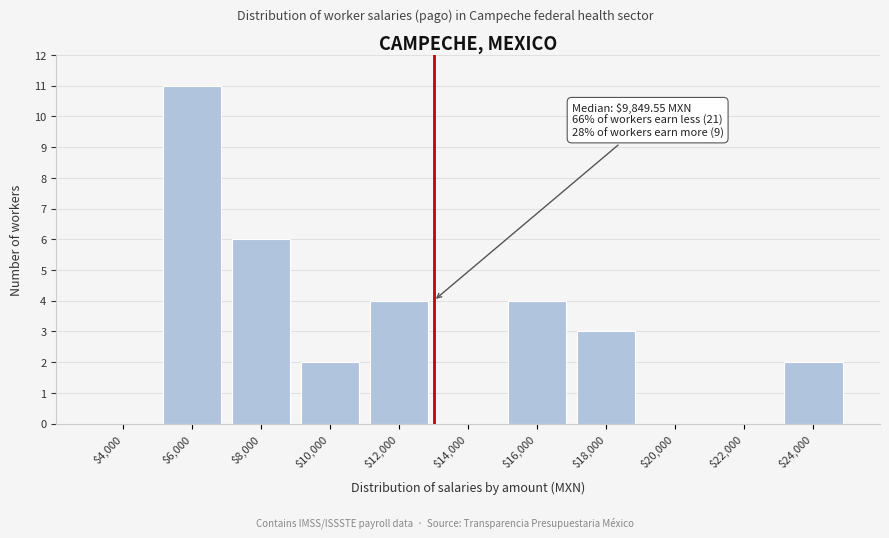

What is the maximum value shown in the chart?

11